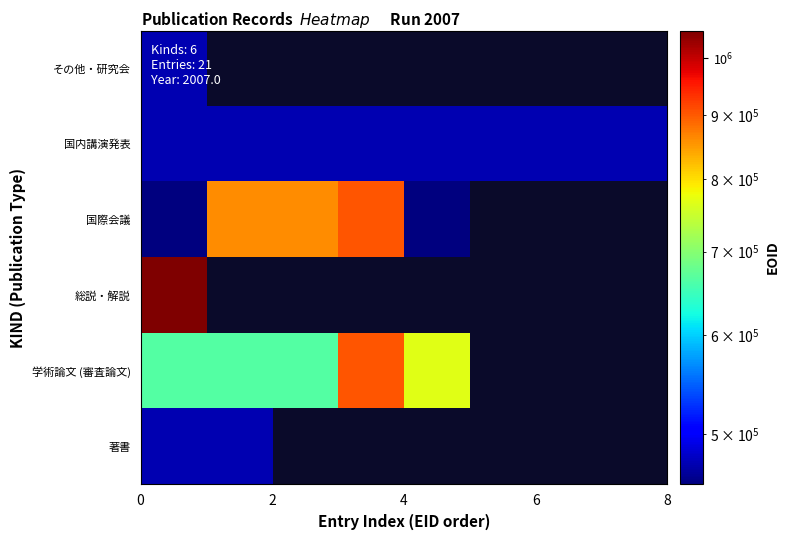

Count the number of data series in this chart.

6